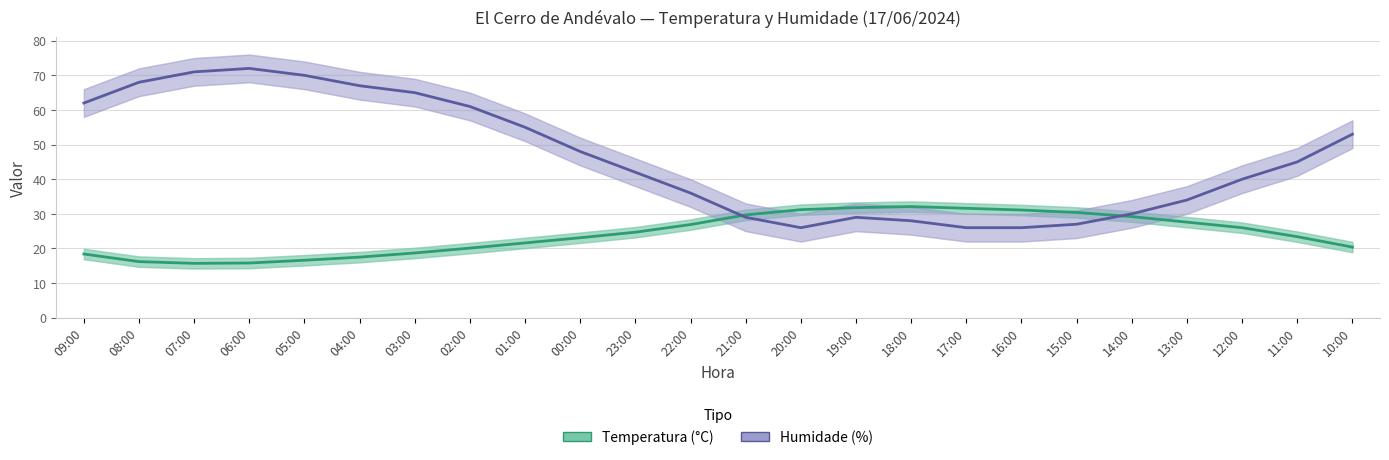

Reading left to right, what are all the values shown in this chart?

Temperatura (°C): 09:00=18.4	08:00=16.2	07:00=15.7	06:00=15.8	05:00=16.6	04:00=17.5	03:00=18.7	02:00=20.1	01:00=21.6	00:00=23.1	23:00=24.7	22:00=26.9	21:00=29.7	20:00=31.2	19:00=31.8	18:00=32.1	17:00=31.6	16:00=31.1	15:00=30.4	14:00=29.2	13:00=27.6	12:00=26.0	11:00=23.4	10:00=20.4
Humidade (%): 09:00=62.0	08:00=68.0	07:00=71.0	06:00=72.0	05:00=70.0	04:00=67.0	03:00=65.0	02:00=61.0	01:00=55.0	00:00=48.0	23:00=42.0	22:00=36.0	21:00=29.0	20:00=26.0	19:00=29.0	18:00=28.0	17:00=26.0	16:00=26.0	15:00=27.0	14:00=30.0	13:00=34.0	12:00=40.0	11:00=45.0	10:00=53.0